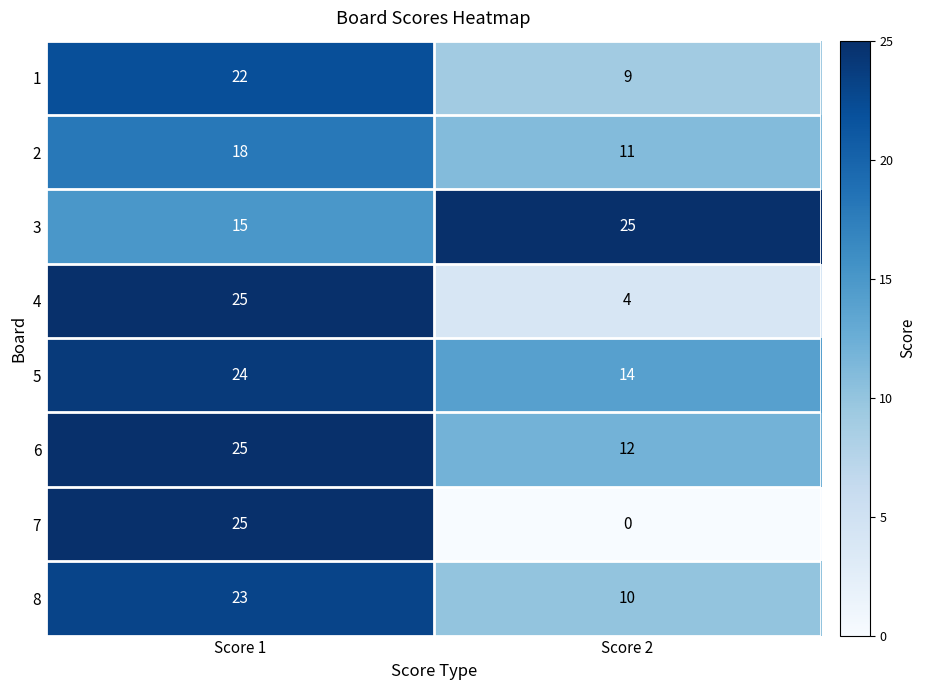

Which series has the largest total across all categories?

3